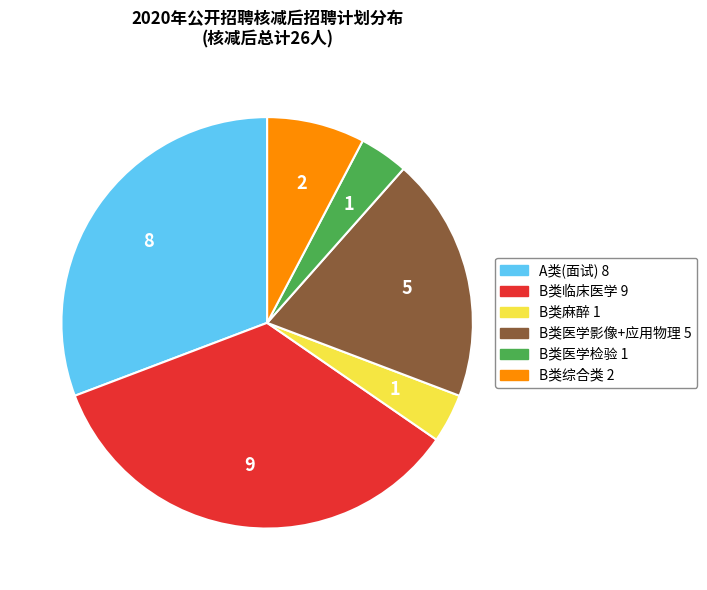

How many slices are in this pie chart?

6